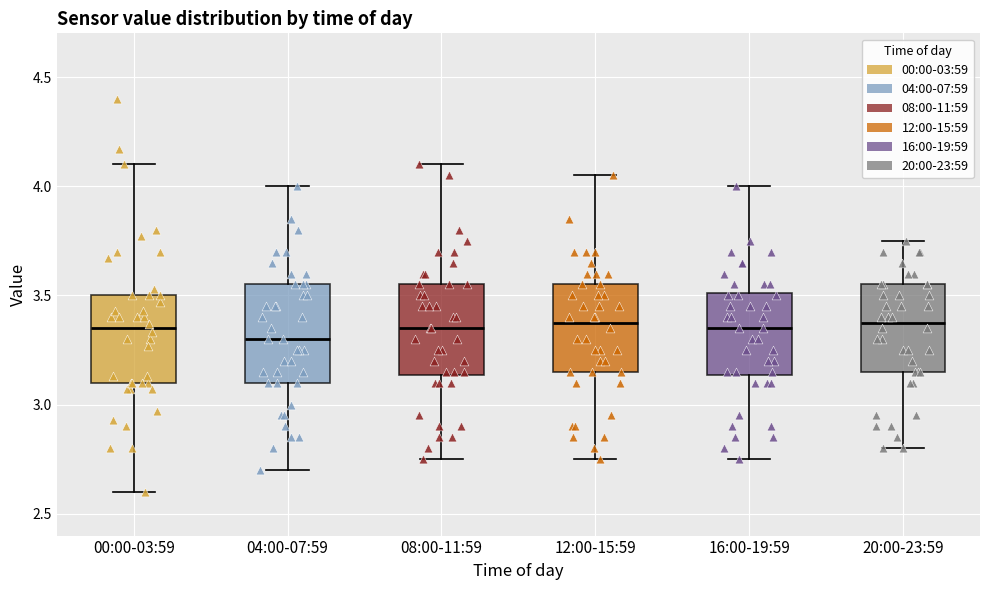

Reading left to right, read every box against the y-axis: the position of its median line, the range the box covers, and the ends of its whiskers. The values are not printed on the chart, so give them approximately, as read against the axis.

00:00-03:59: median 3.35, box 3.10 to 3.50, whiskers 2.60 to 4.10
04:00-07:59: median 3.30, box 3.10 to 3.55, whiskers 2.70 to 4.00
08:00-11:59: median 3.35, box 3.15 to 3.55, whiskers 2.75 to 4.10
12:00-15:59: median 3.40, box 3.15 to 3.55, whiskers 2.75 to 4.05
16:00-19:59: median 3.35, box 3.15 to 3.50, whiskers 2.75 to 4.00
20:00-23:59: median 3.40, box 3.15 to 3.55, whiskers 2.80 to 3.75